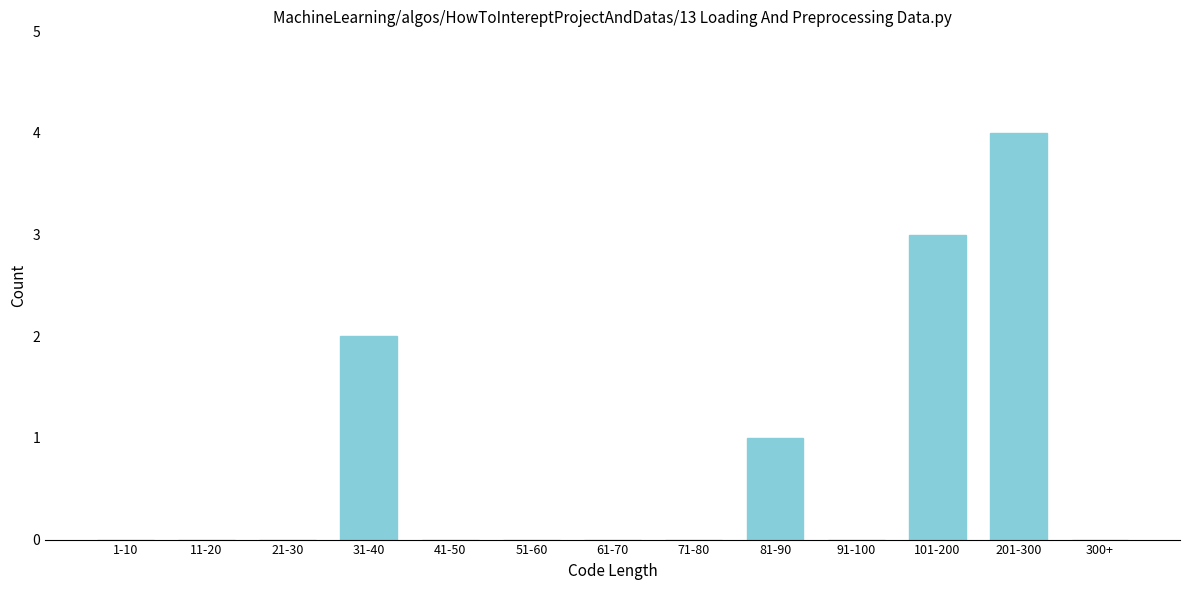

Reading left to right, transcribe all the data shown in this chart.

1-10=0	11-20=0	21-30=0	31-40=2	41-50=0	51-60=0	61-70=0	71-80=0	81-90=1	91-100=0	101-200=3	201-300=4	300+=0